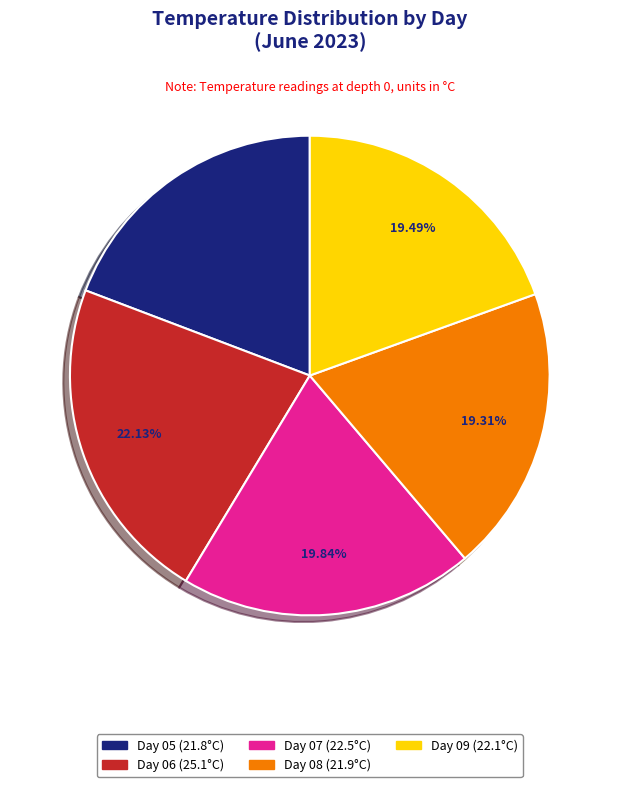

Is there a majority slice in this chart?

No